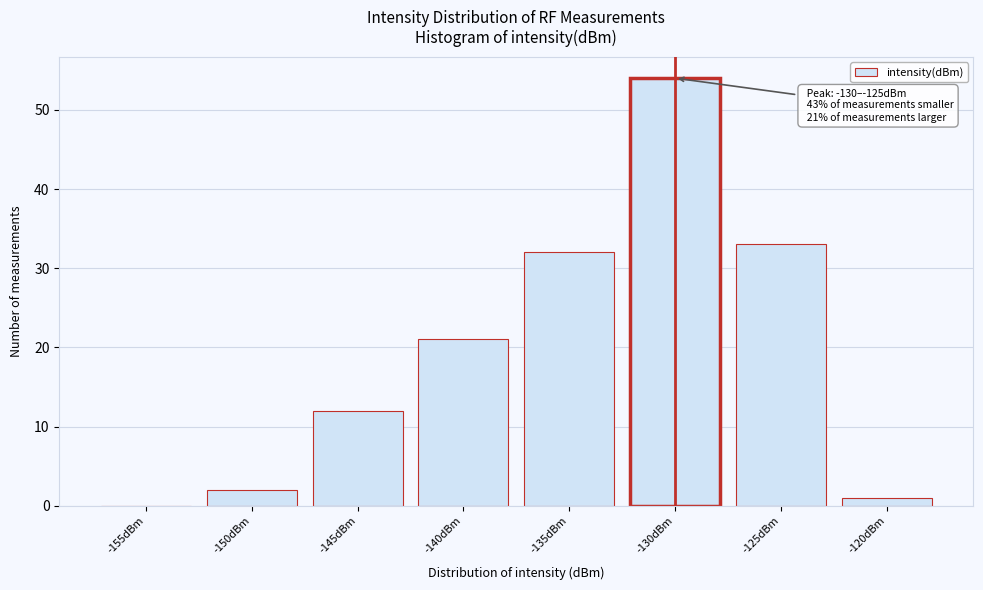

Reading right to left, extract all data points from this chart.

-120dBm=1	-125dBm=33	-130dBm=54	-135dBm=32	-140dBm=21	-145dBm=12	-150dBm=2	-155dBm=0